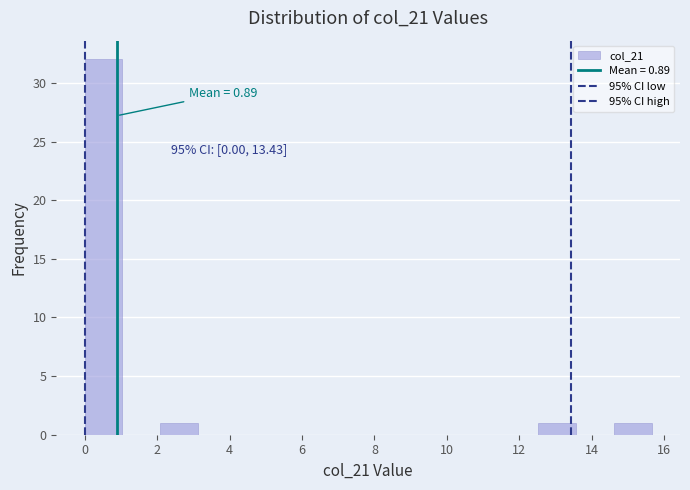

Over which range of the x-axis is the bar tallest?

0.0 to 1.0